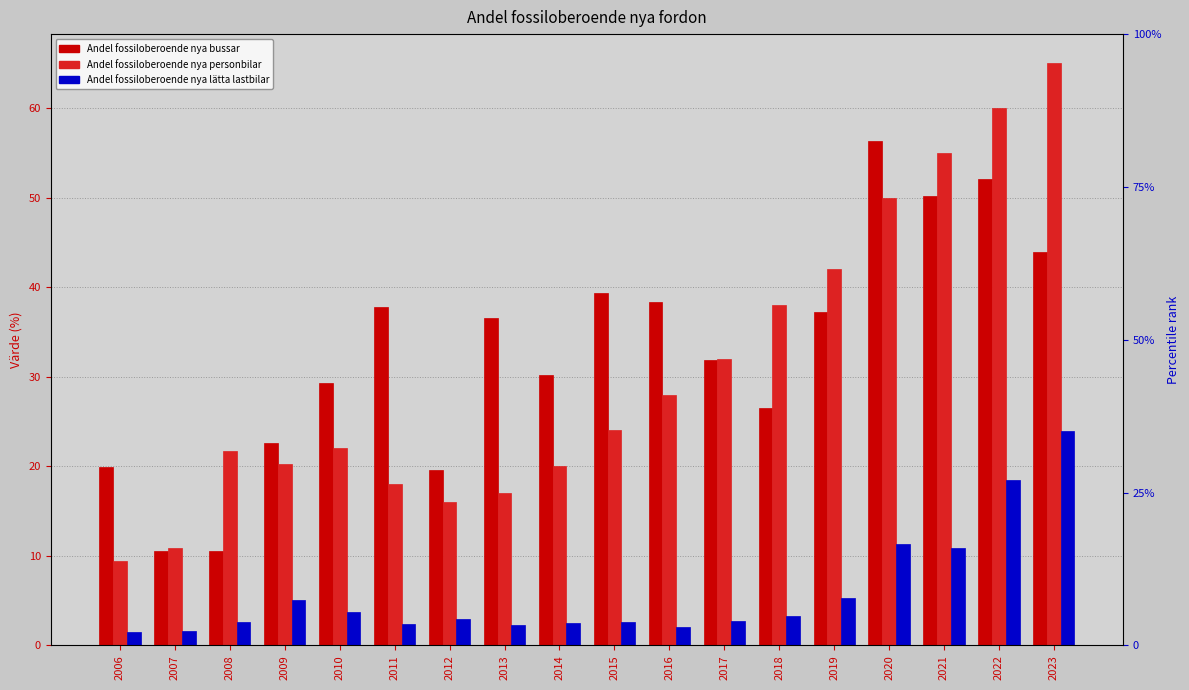

Does the chart contain any negative values?

No